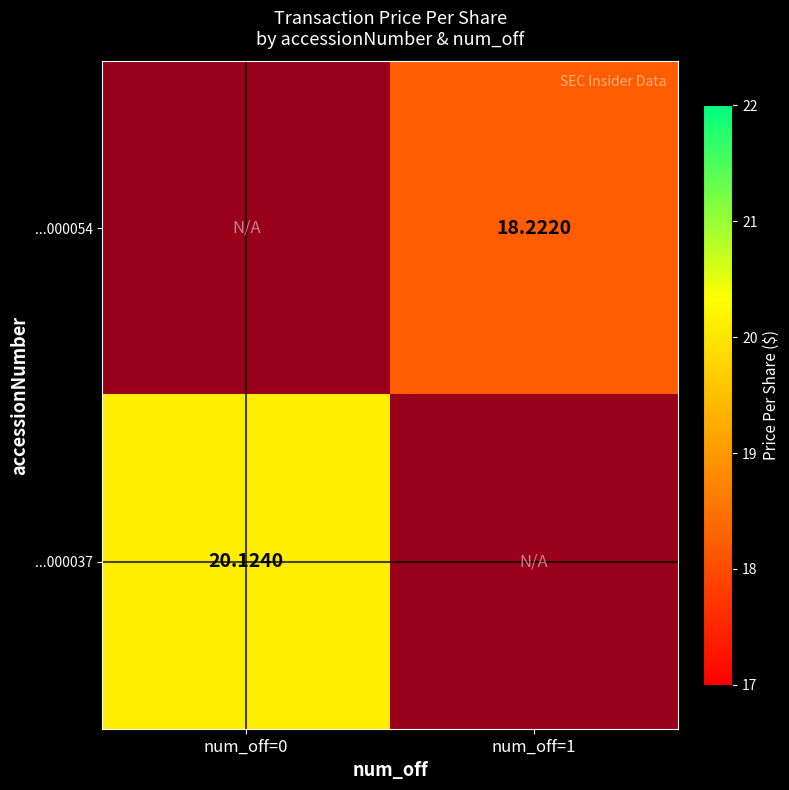

True or false: ...000037 has a value of 7.0 at num_off=0.

False